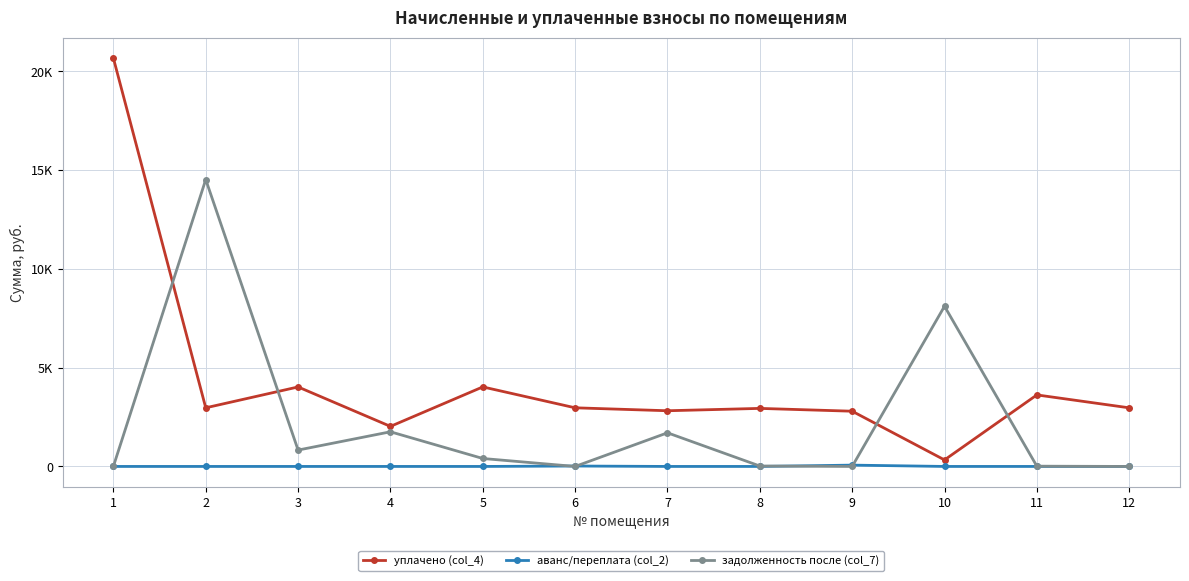

Reading left to right, list all the values displayed in this chart.

уплачено (col_4): 20672.3	2969.0	4025.0	2028.0	4026.8	2969.0	2820.0	2939.1	2796.6	330.0	3622.0	2968.0
аванс/переплата (col_2): 0.0	0.0	0.0	0.0	0.0	21.4	0.0	0.0	67.1	0.0	0.0	1.2
задолженность после (col_7): 3.9	14525.5	829.1	1754.8	402.7	0.0	1703.3	21.4	0.0	8111.2	13.5	0.0